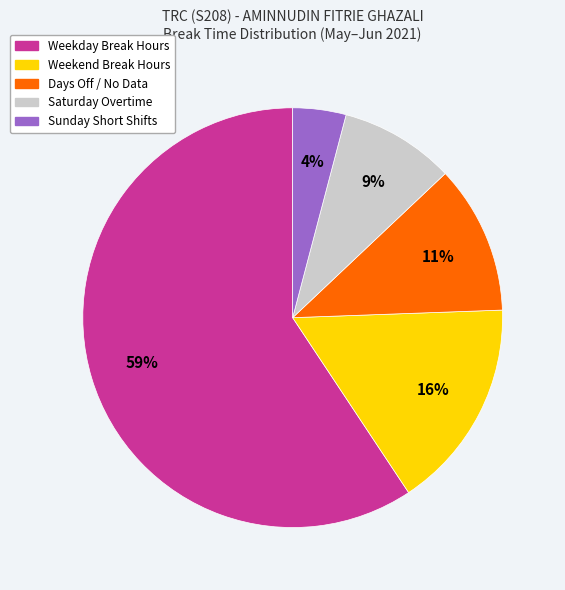

Is there a majority slice in this chart?

Yes